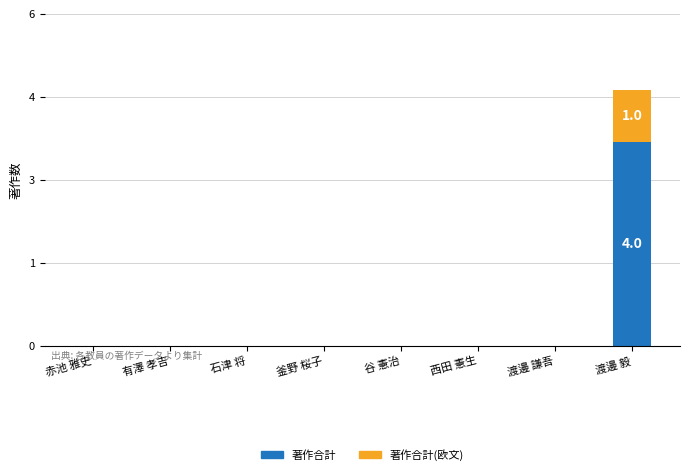

What are all the series names shown in the legend?

著作合計, 著作合計(欧文)